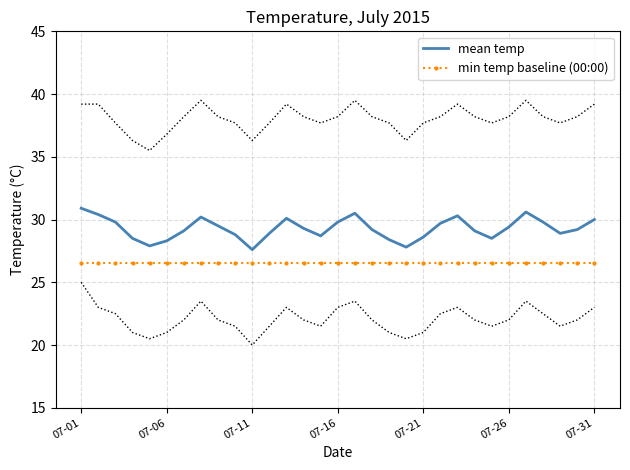

True or false: min temp baseline (00:00) and mean temp cross at least once.

False